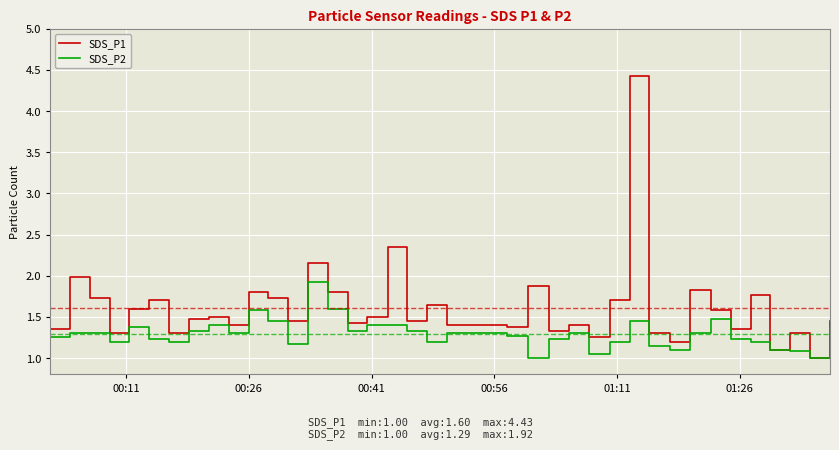

List the series in order of their peak value, lowest first.

SDS_P2, SDS_P1